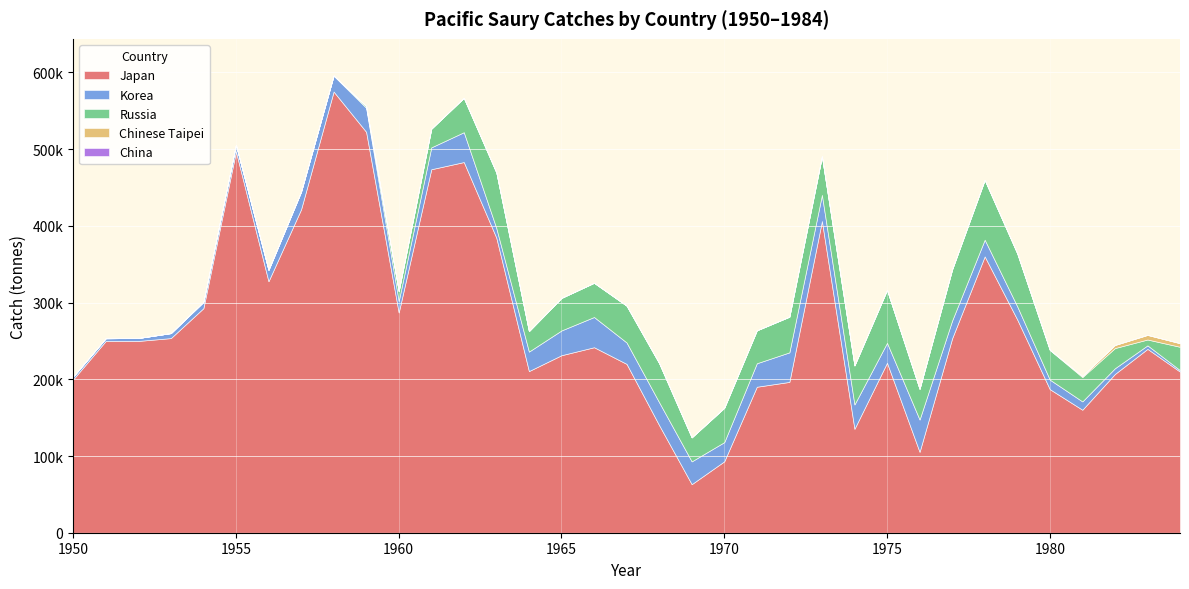

What are all the series names shown in the legend?

Japan, Korea, Russia, Chinese Taipei, China